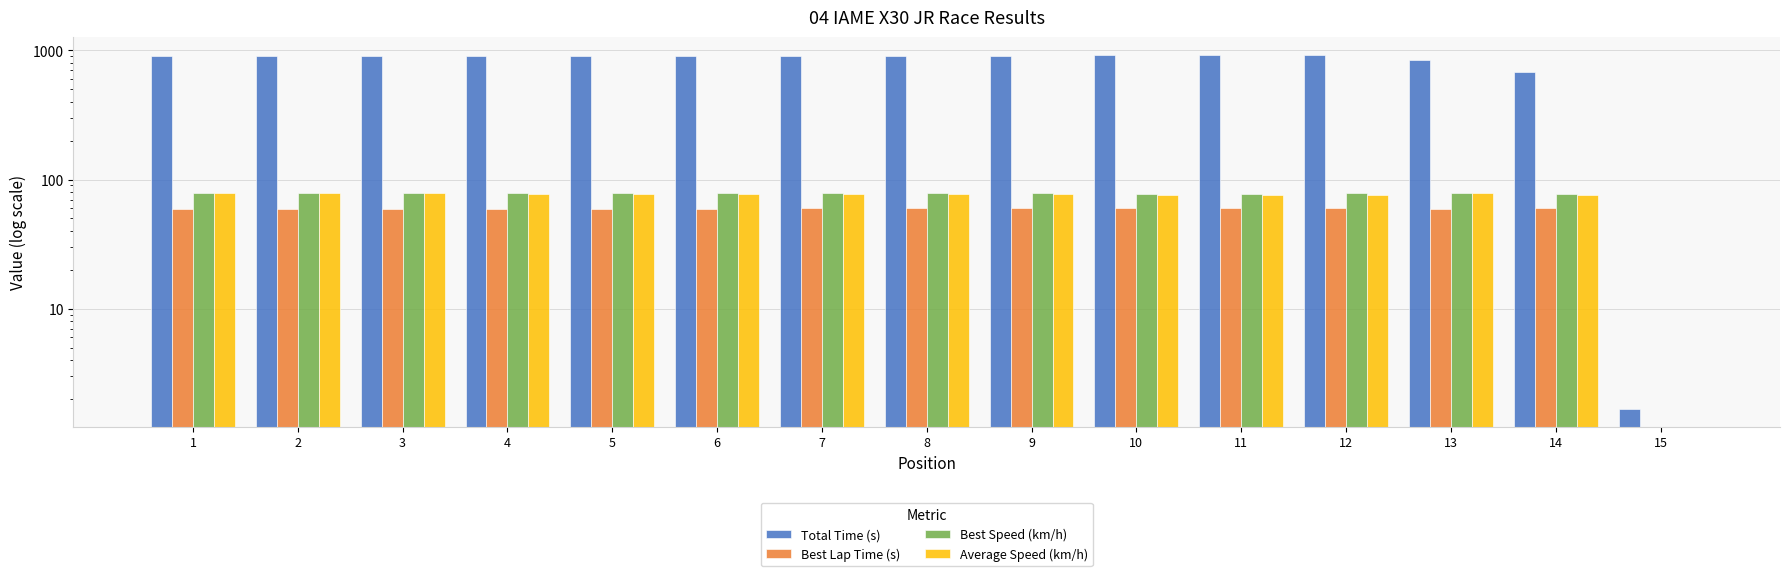

Where does the Average Speed (km/h) series first go above 77?

1